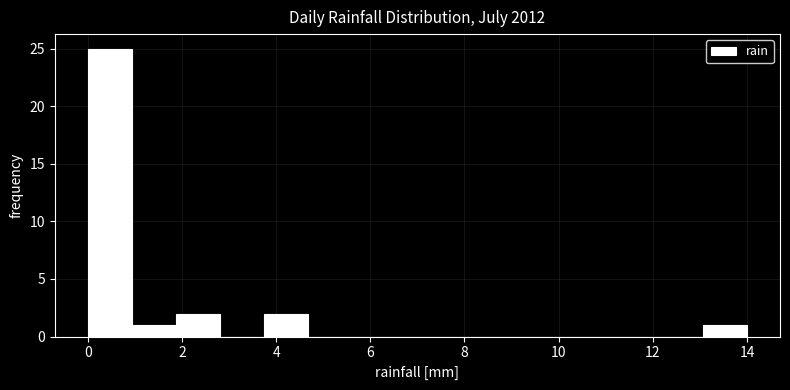

Which range on the x-axis has the tallest bar?

0.0 to 1.0